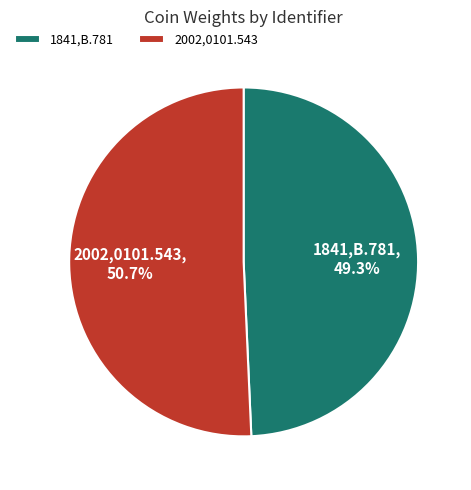

What percentage is the 1841,B.781 slice, to the nearest percent?

49%